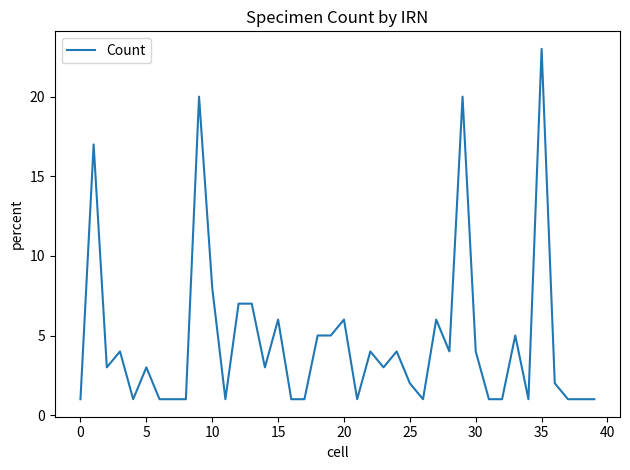

Does the chart display data point markers on the line(s)?

No